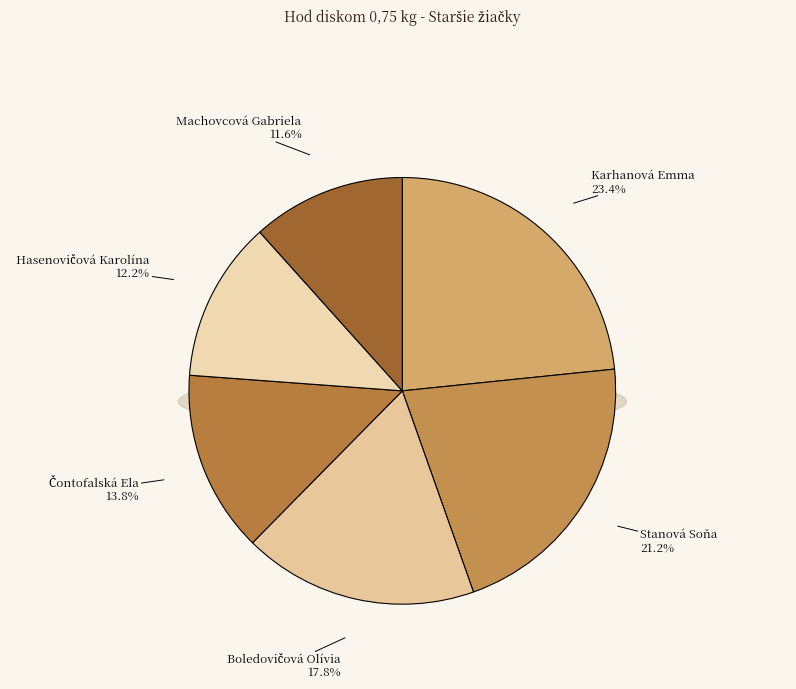

Rank the categories by value from lowest to highest.

Machovcová Gabriela, Hasenovičová Karolína, Čontofalská Ela, Boledovičová Olívia, Stanová Soňa, Karhanová Emma